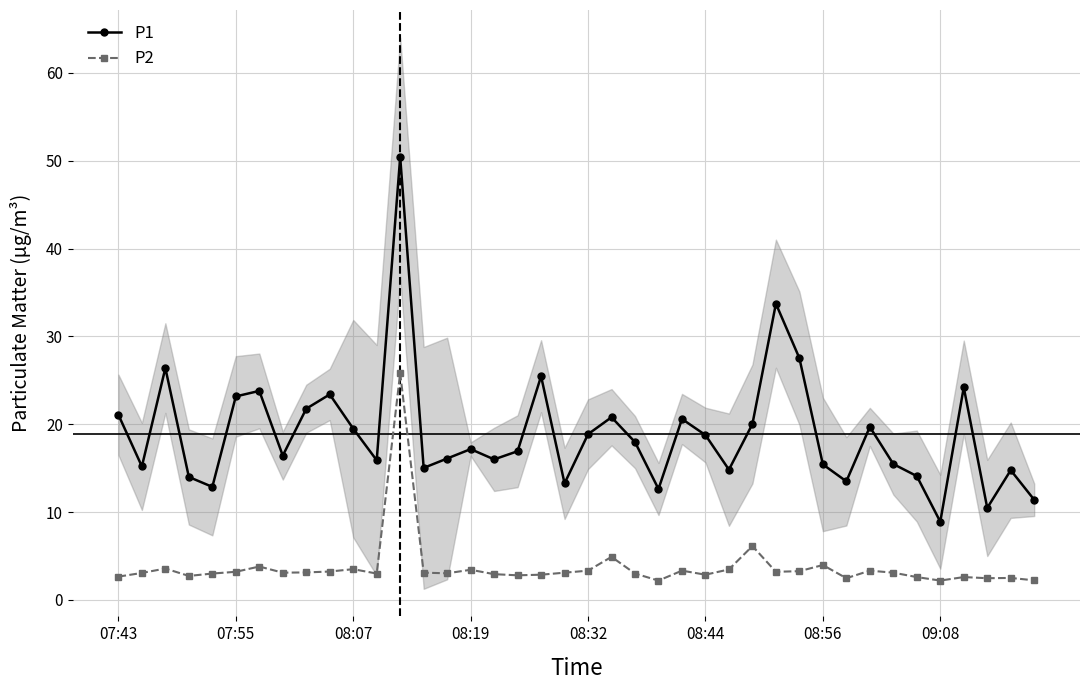

Which category has the highest value across all series?

12